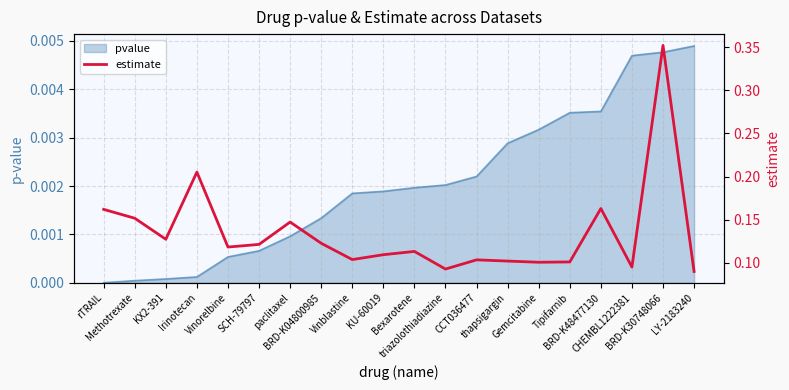

What is the minimum value shown in the chart?

0.1